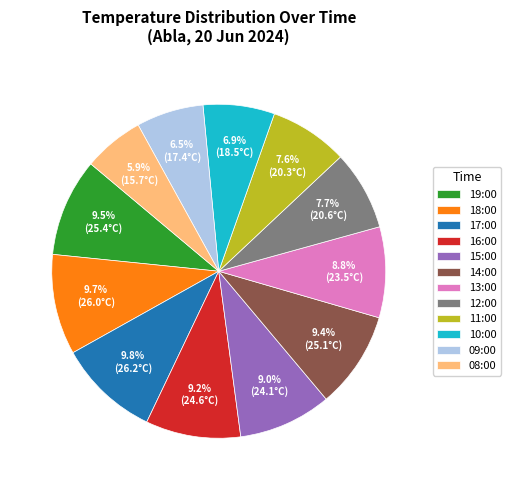

How many segments does this pie chart have?

12